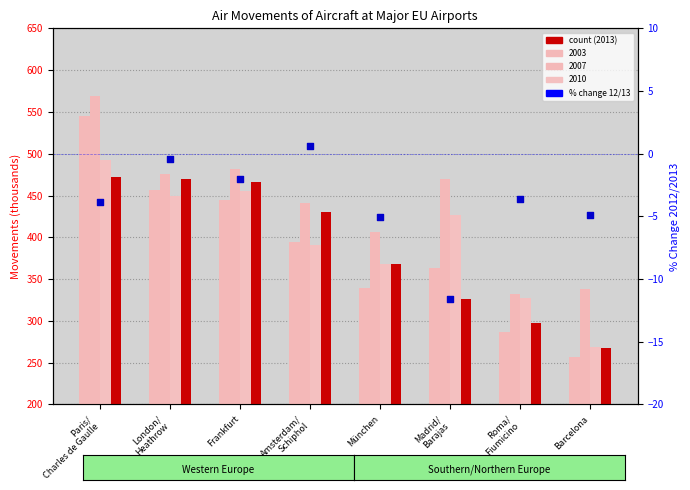

Between München and Frankfurt, which is larger?

Frankfurt